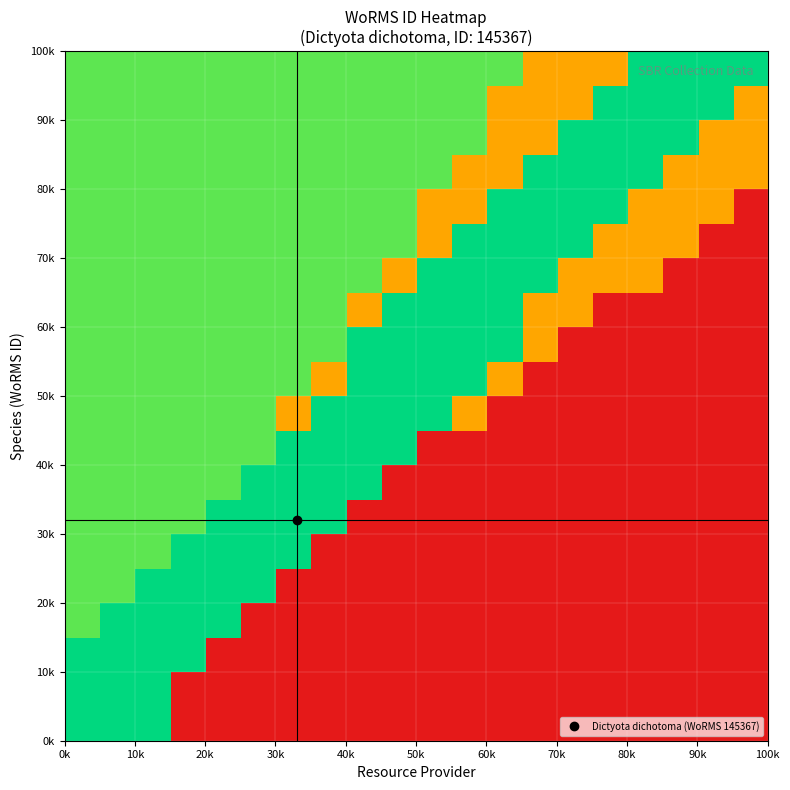

At how many categories does at least one series exceed 38128?

20